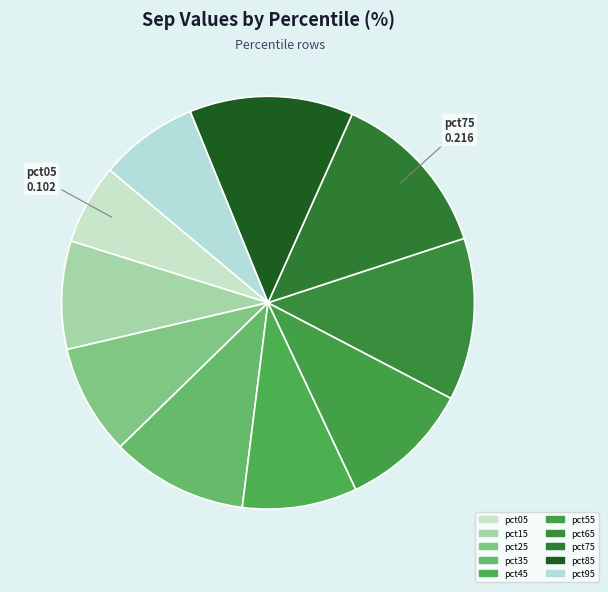

Count the number of slices in the pie.

10